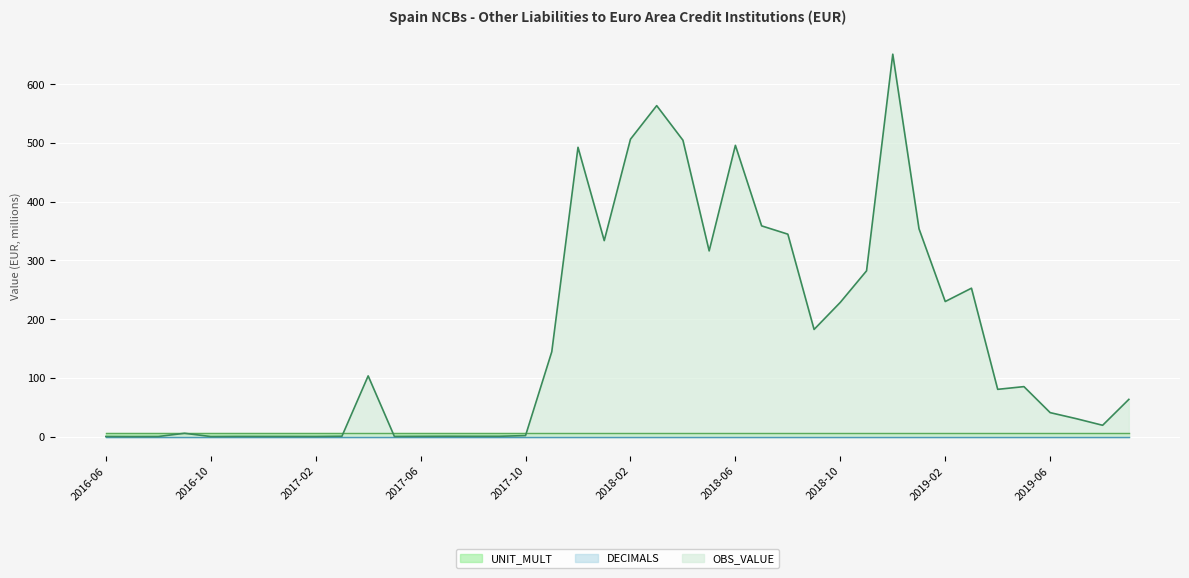

True or false: DECIMALS and UNIT_MULT intersect in this chart.

False